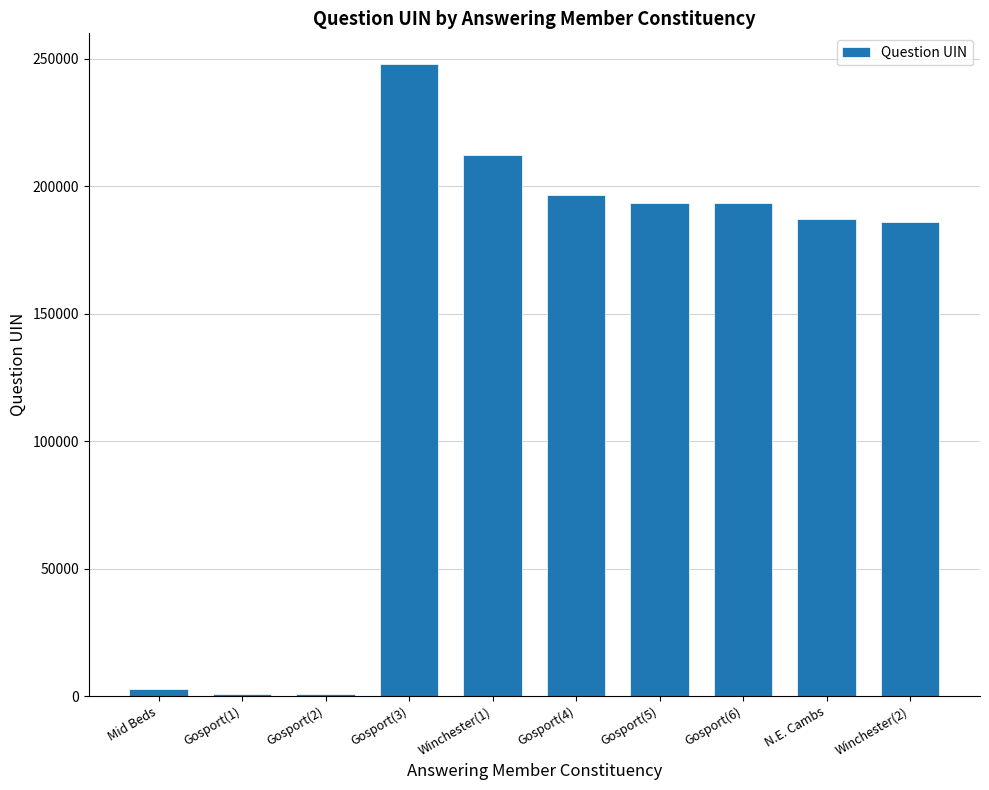

Which category has the highest value across all series?

Gosport(3)